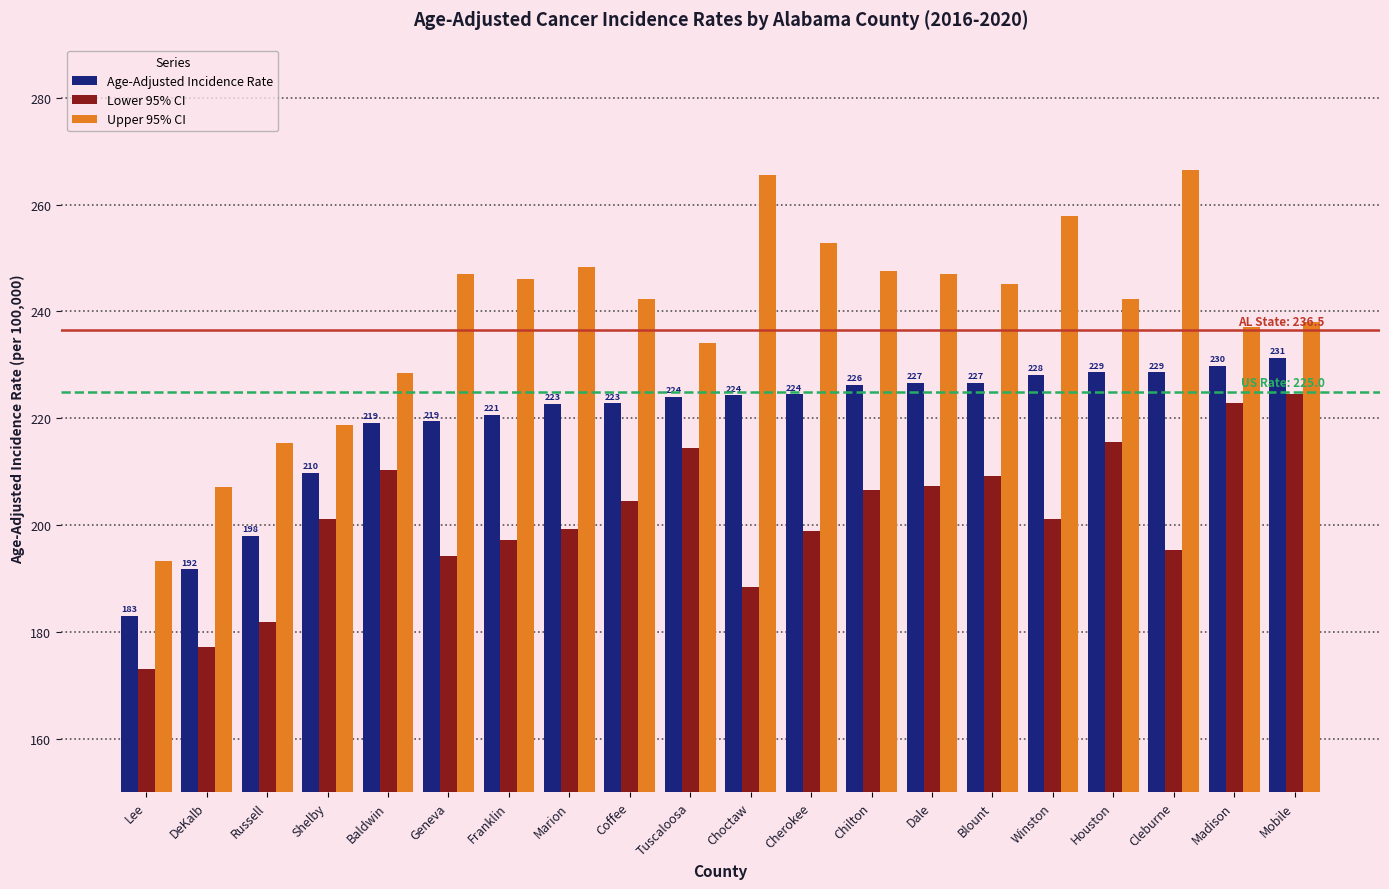

Rank the series at Baldwin from highest to lowest value.

Upper 95% CI, Age-Adjusted Incidence Rate, Lower 95% CI